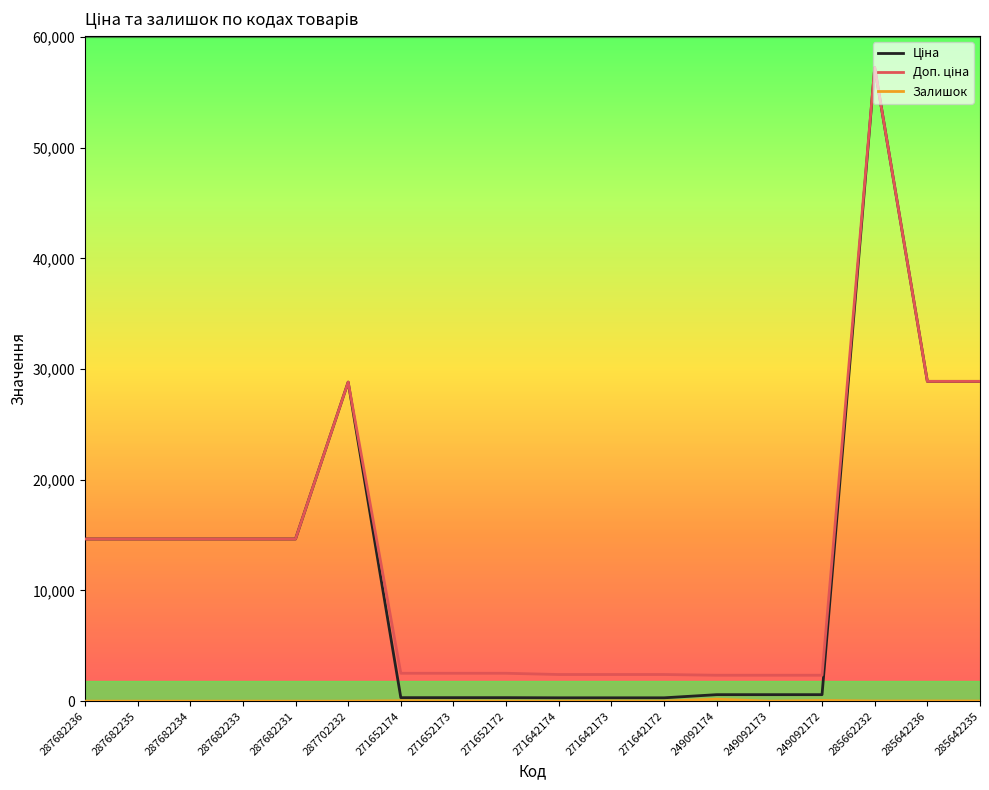

What is the total value across all series at 249092174?

3098.6